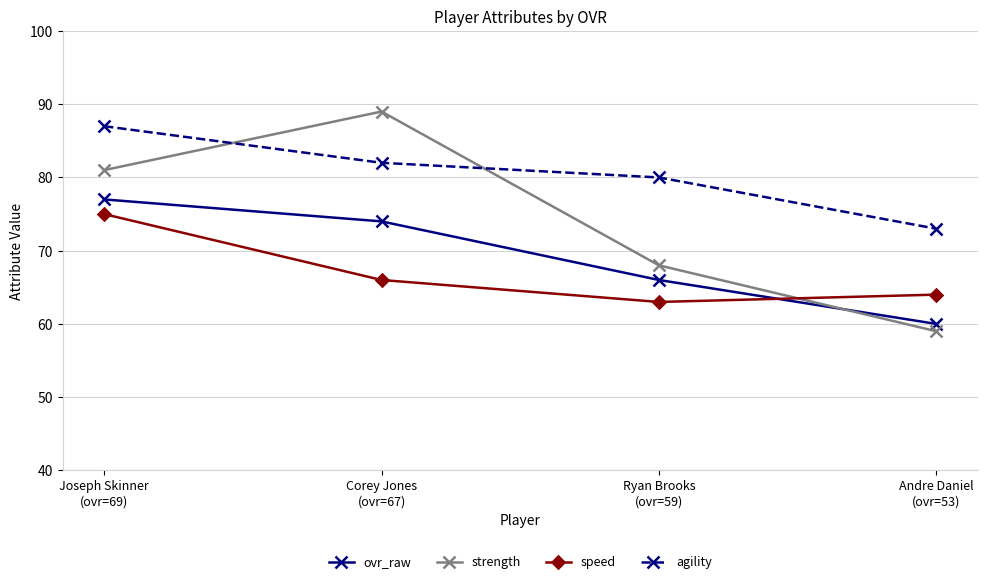

The ovr_raw series shows 21 at Ryan Brooks
(ovr=59). True or false?

False